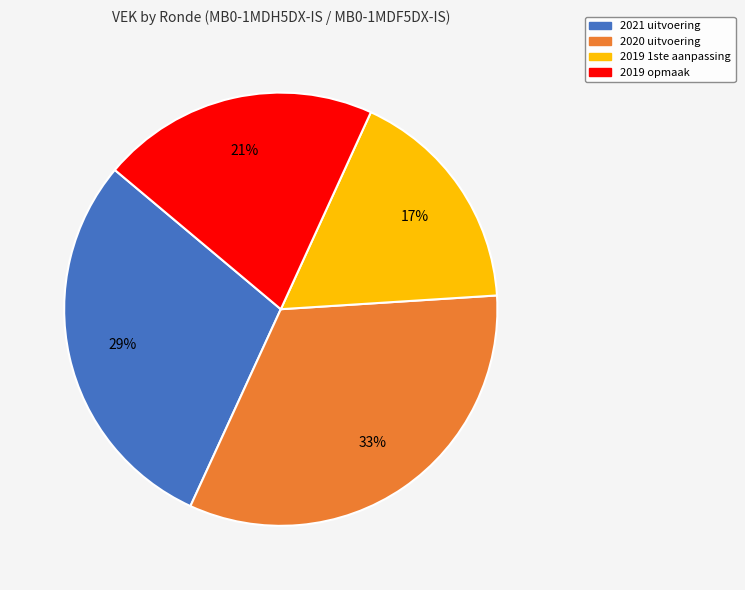

To the nearest percent, what is the difference between the 2019 opmaak and 2019 1ste aanpassing slice percentages?

4%